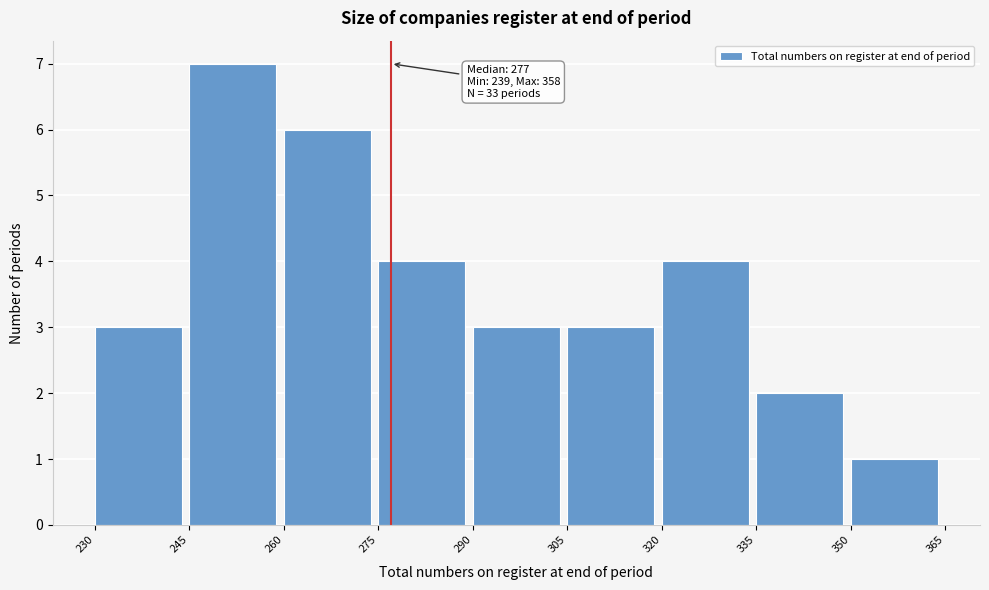

Over which range of the x-axis is the bar tallest?

245 to 260